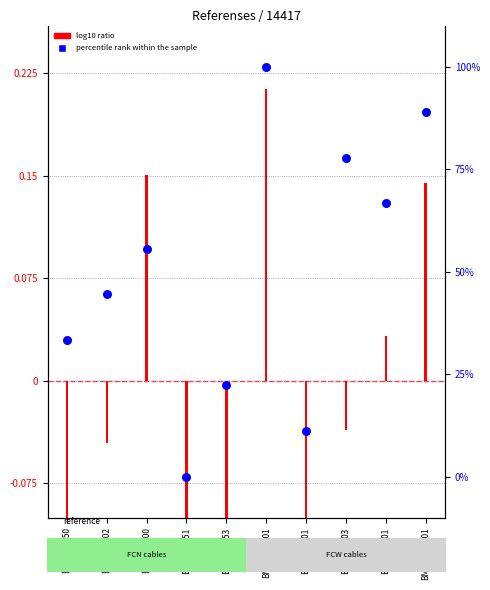

Which has a higher value, BMXFCA302 or BMXFCC501?

BMXFCC501